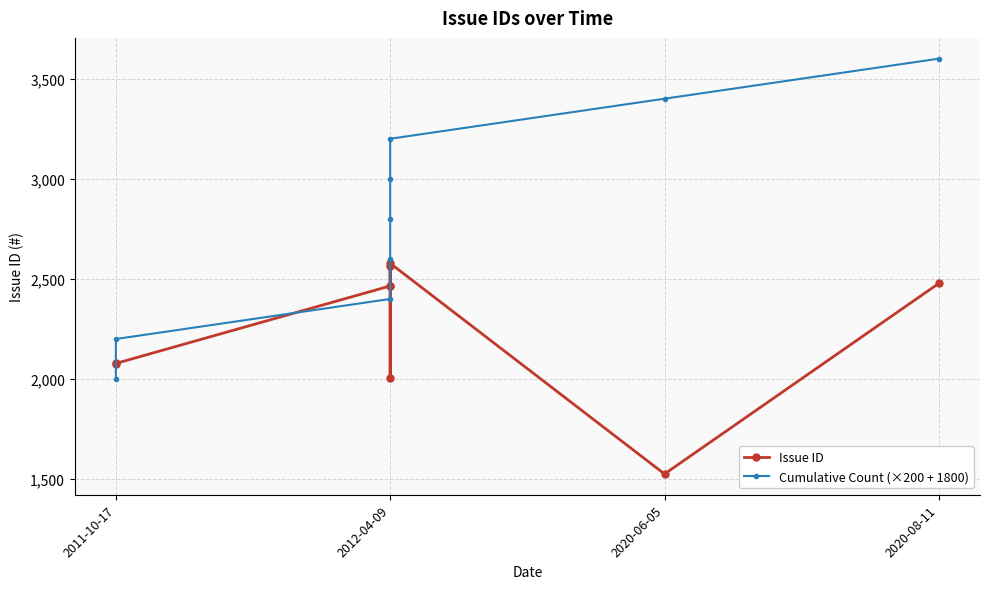

How many intersections are there between Cumulative Count (×200 + 1800) and Issue ID?

3